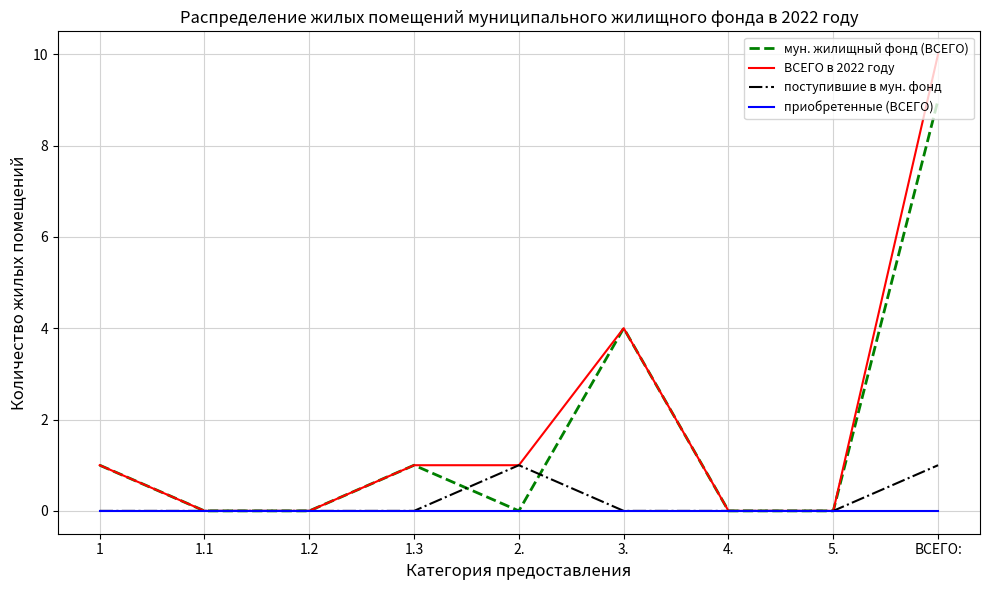

Which series has the widest spread of values?

ВСЕГО в 2022 году